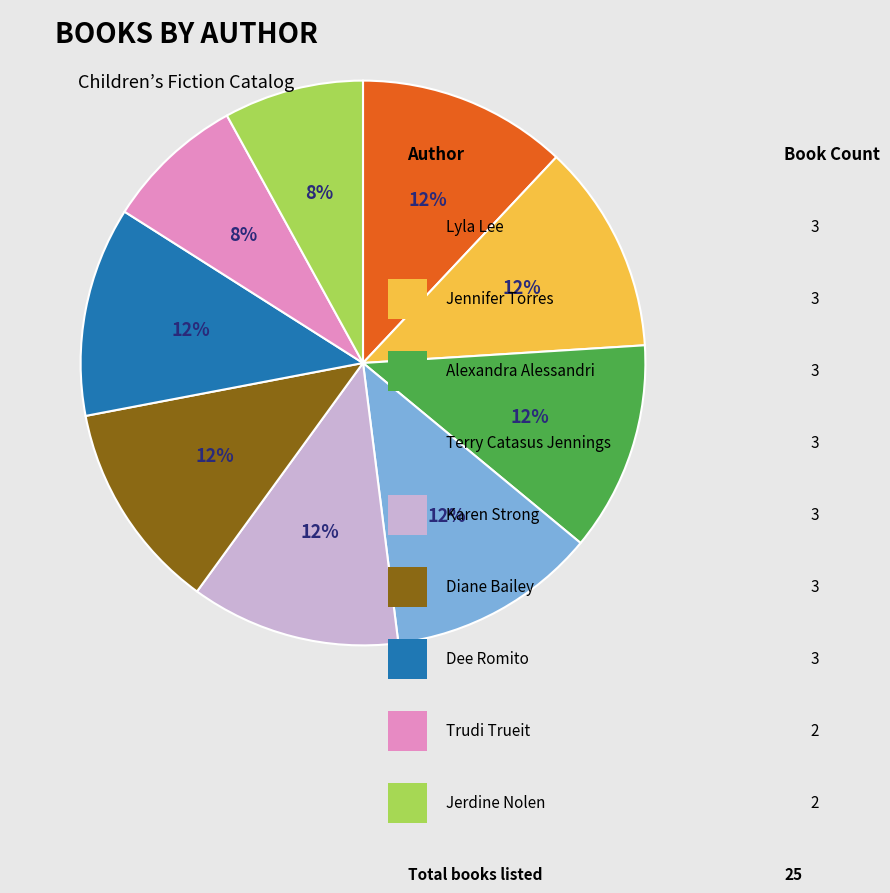

To the nearest percent, what is the average slice percentage?

11%